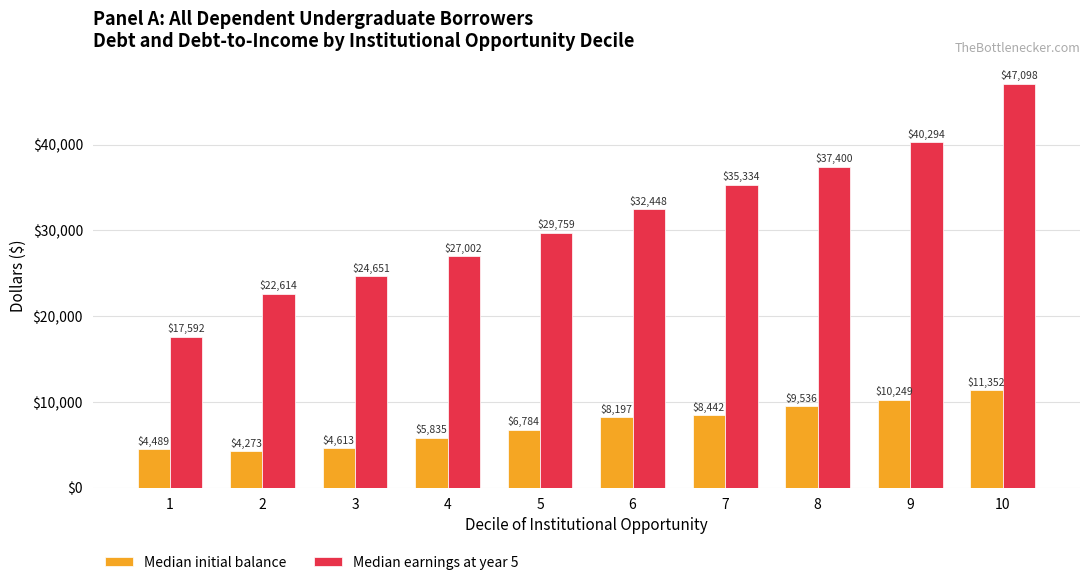

What is the difference between the maximum and minimum values in the Median earnings at year 5 series?

29505.5